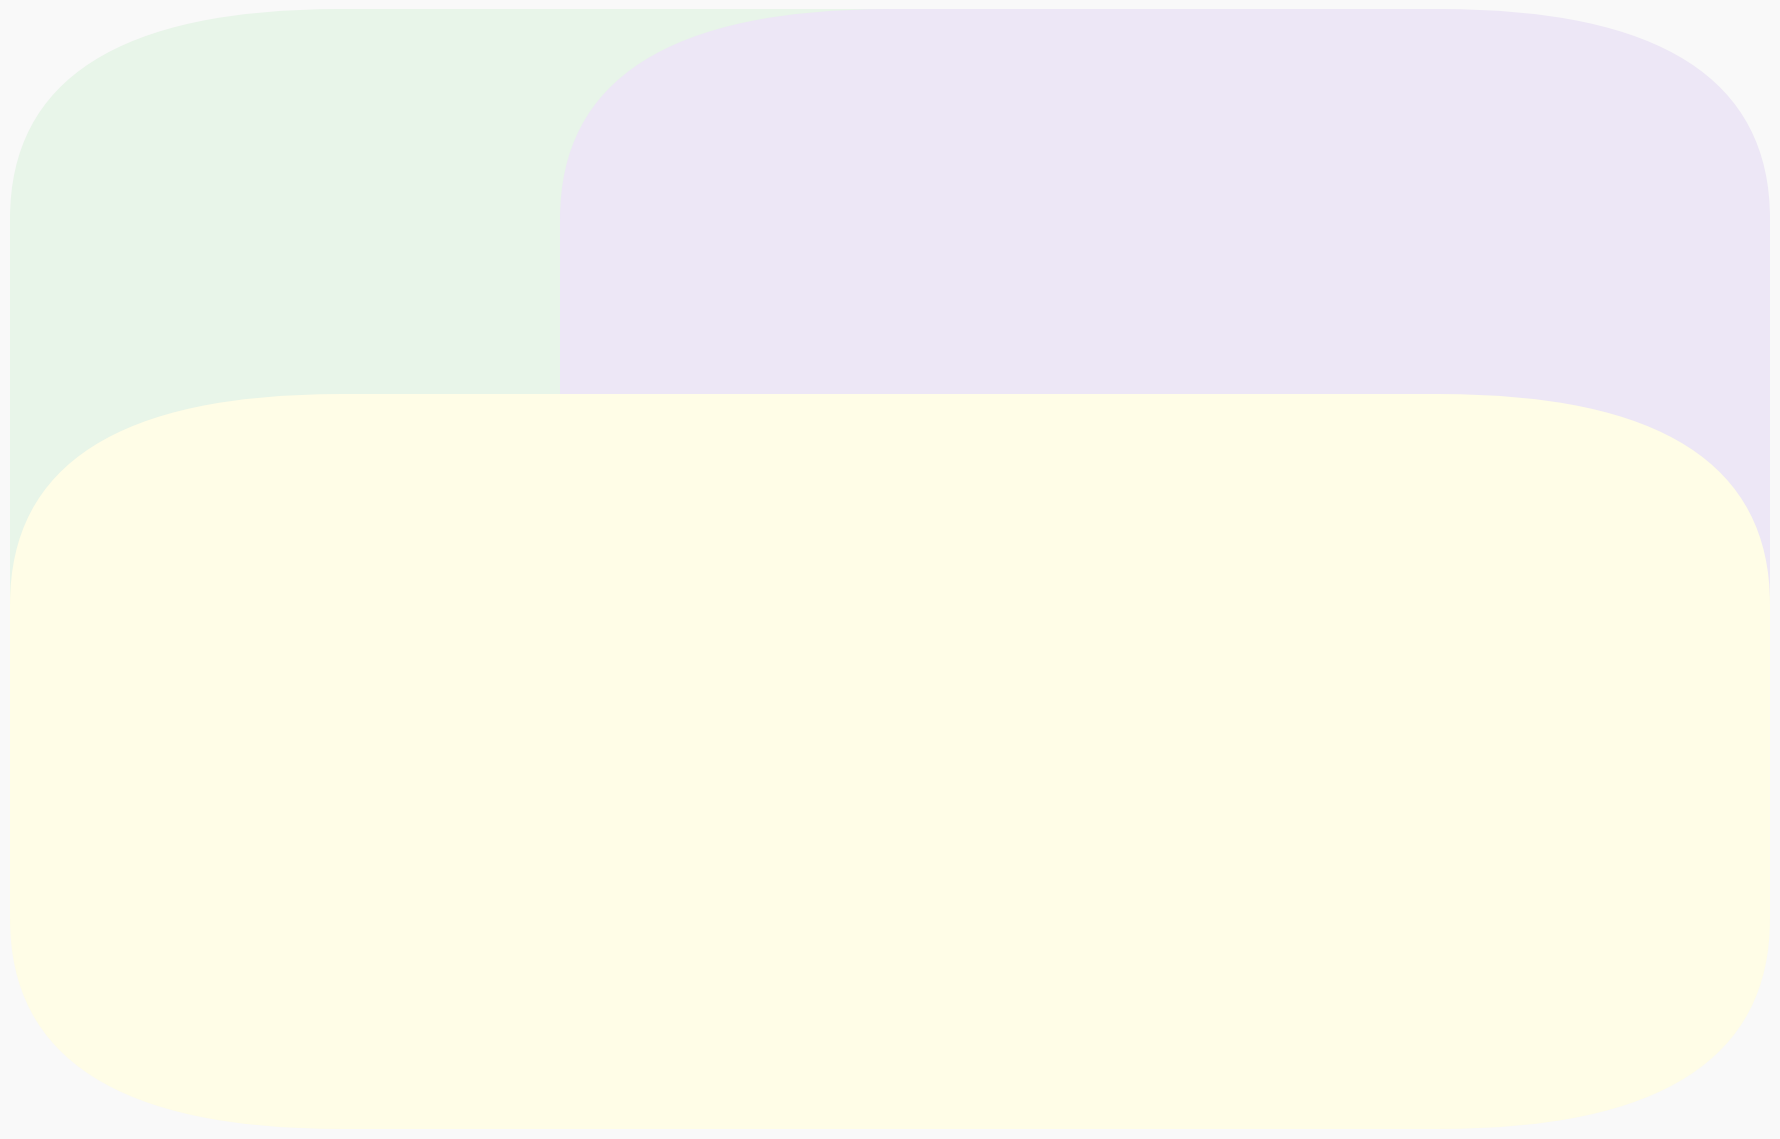

Which category has the smallest portion of the pie?

70-79 PUAN